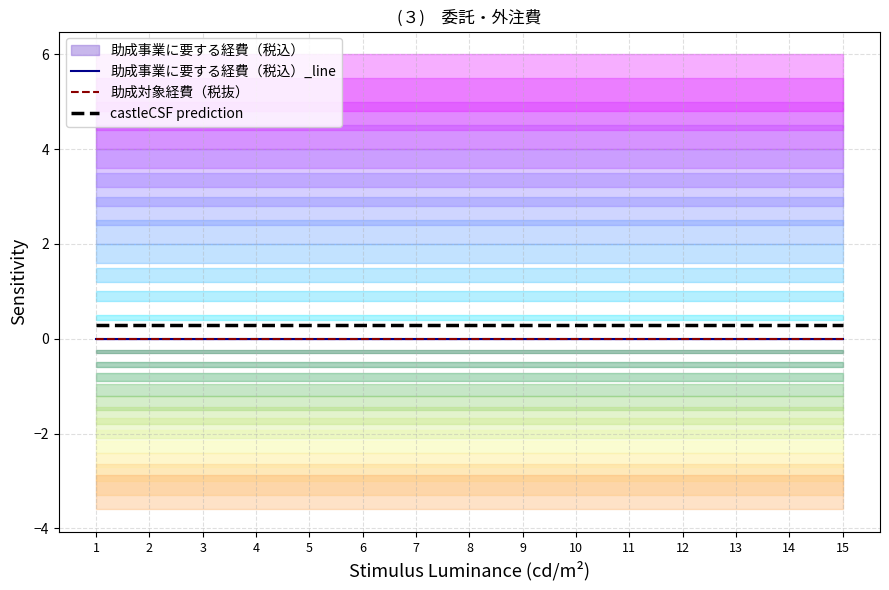

Which series has the widest spread of values?

助成事業に要する経費（税込）_line